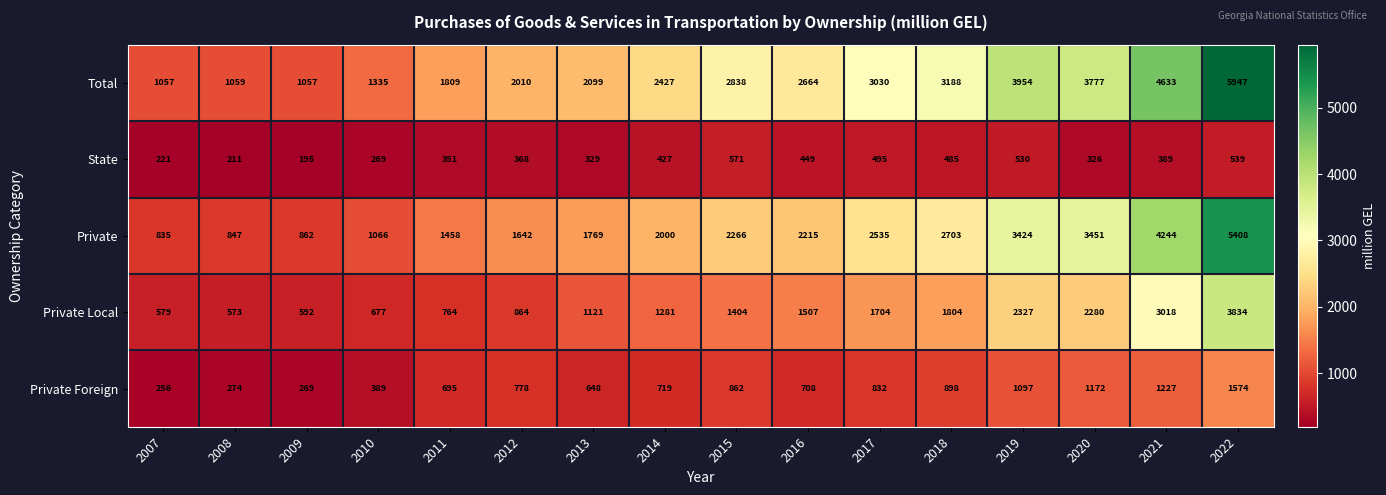

At which category is the sum across all series the highest?

2022